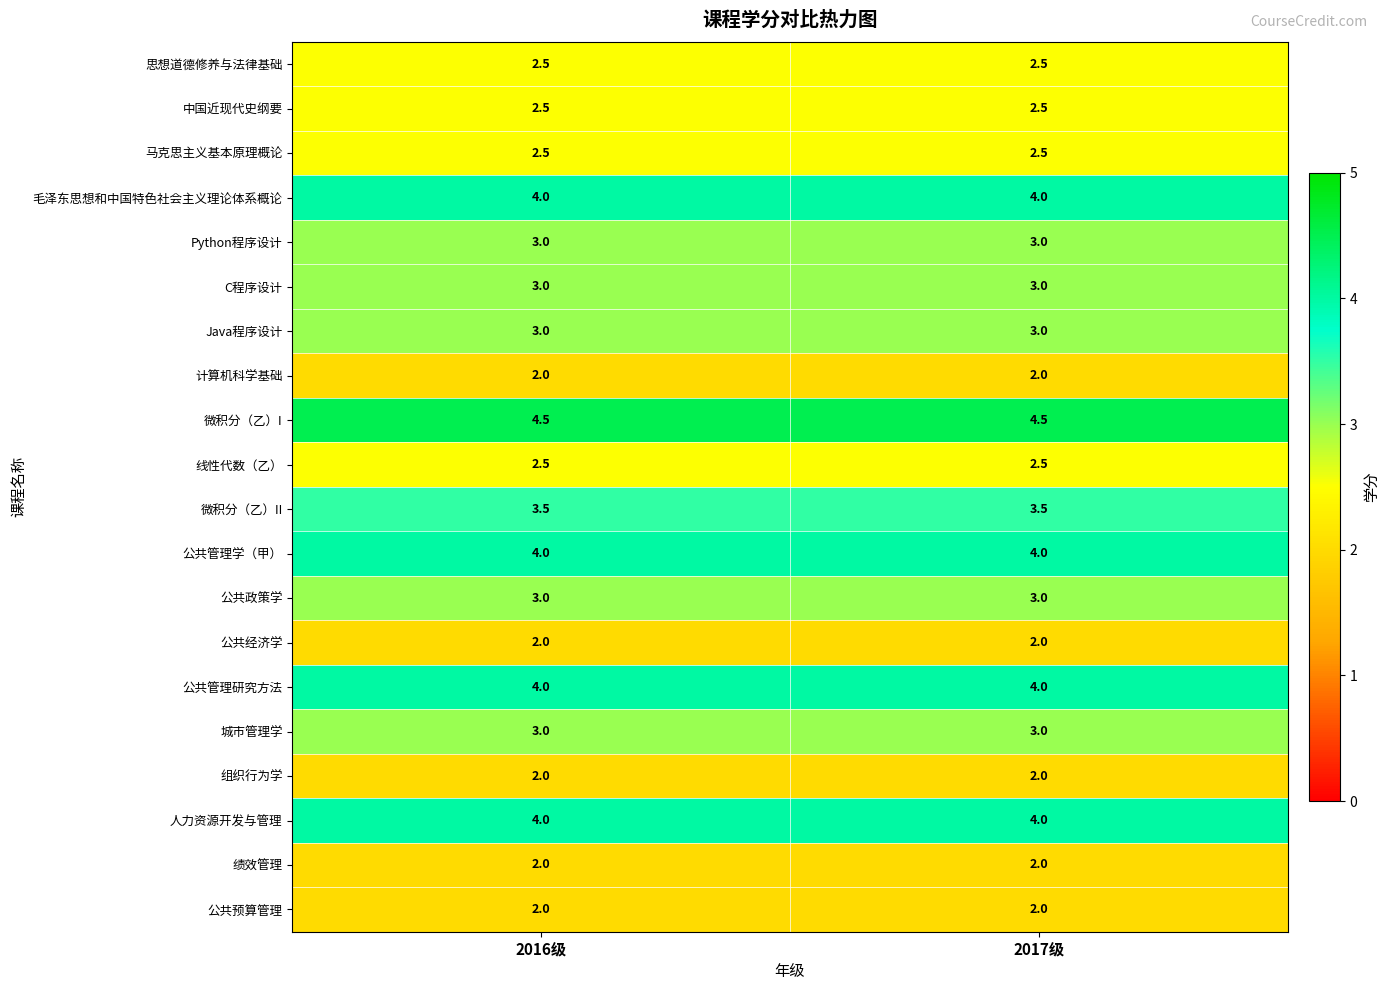

How many series are shown in this chart?

20